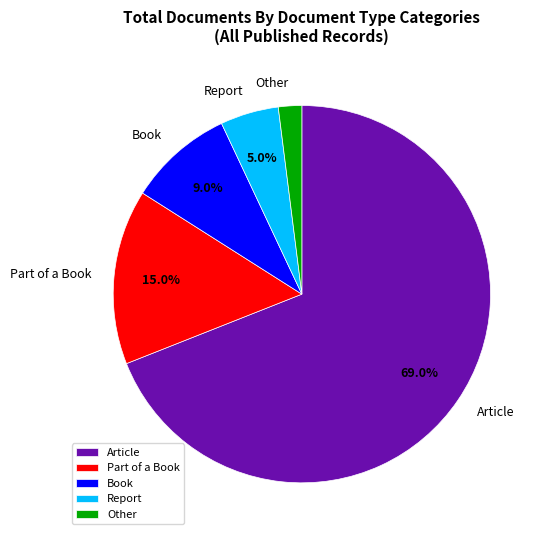

Is it true that Article is 77% of the pie?

False